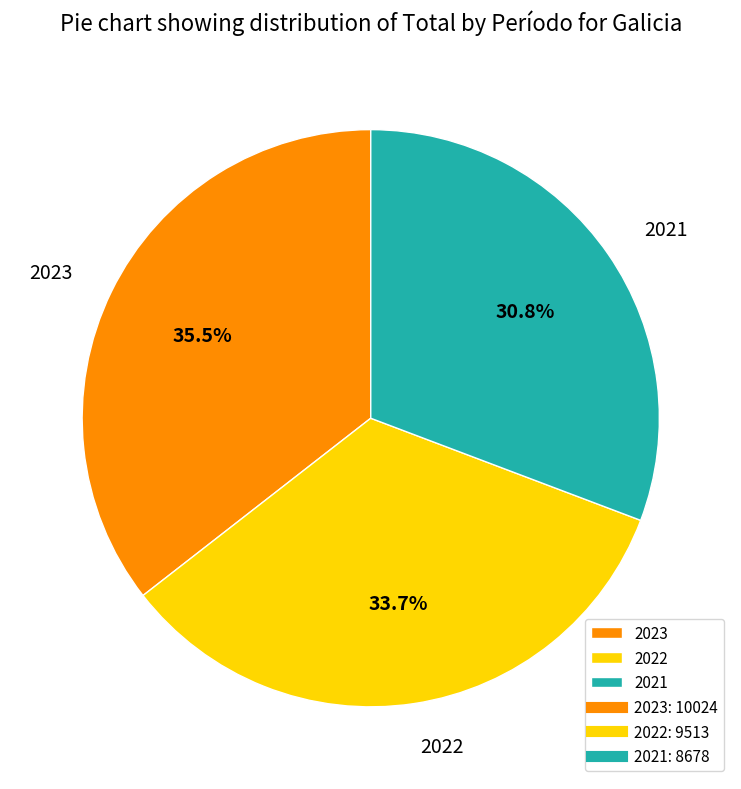

To the nearest percent, what is the combined percentage of 2021 and 2022?

64%